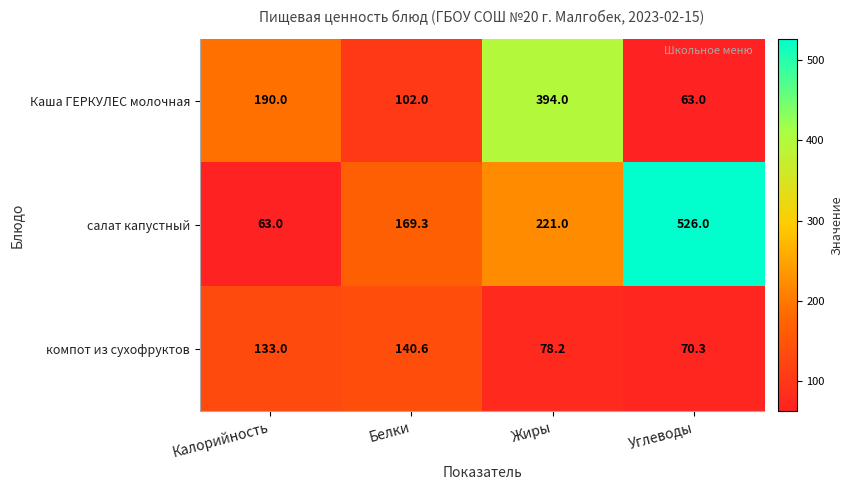

What is the difference between the maximum and minimum values in the салат капустный series?

463.0